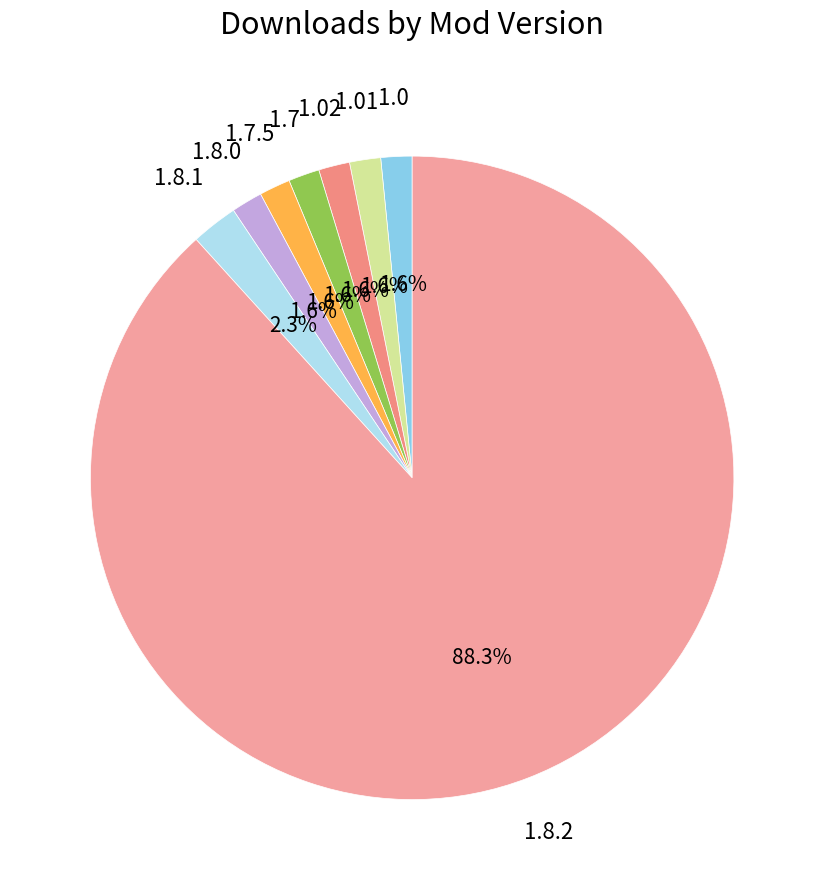

Which has a higher value, 1.8.1 or 1.8.0?

1.8.1